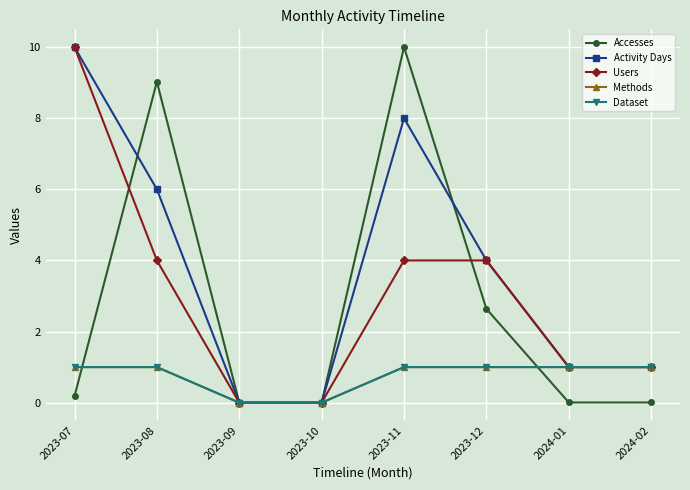

Between 2023-12 and 2024-01, which is larger?

2023-12